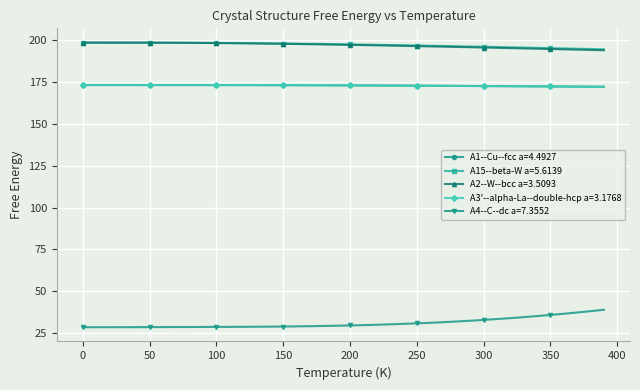

What is the value of the A2--W--bcc a=3.5093 point at the 27th from the left?

196.3